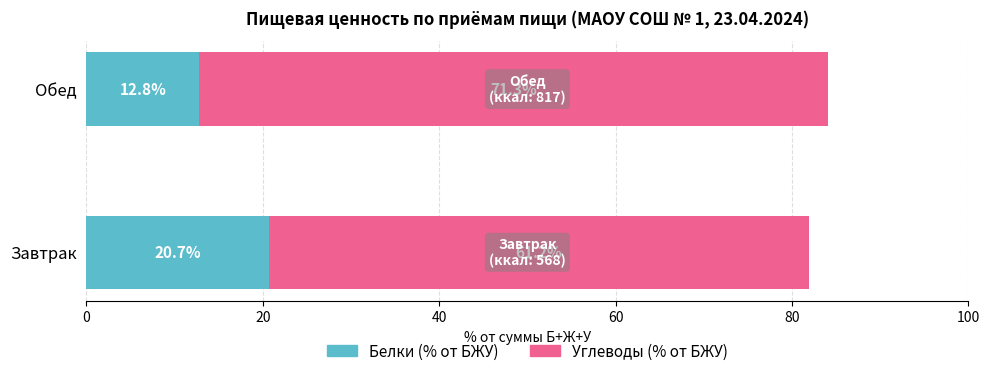

Is it true that Белки (% от БЖУ) equals 20.7 at Завтрак?

True